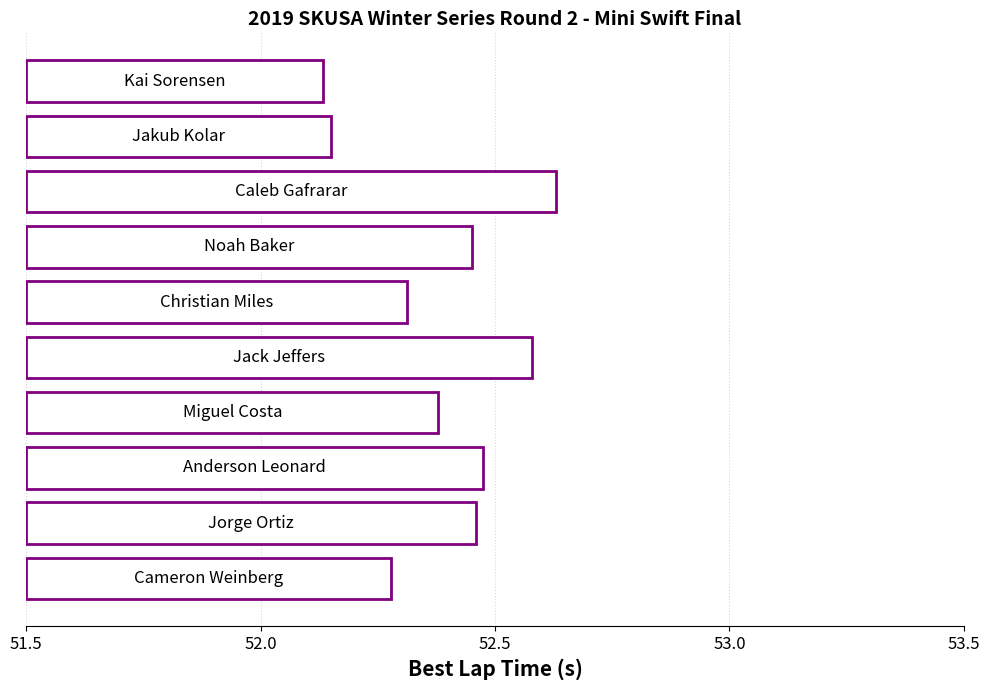

How many bars are there in total?

10